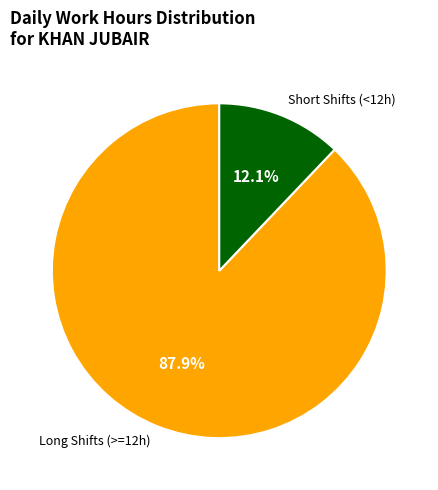

How many slices are in this pie chart?

2